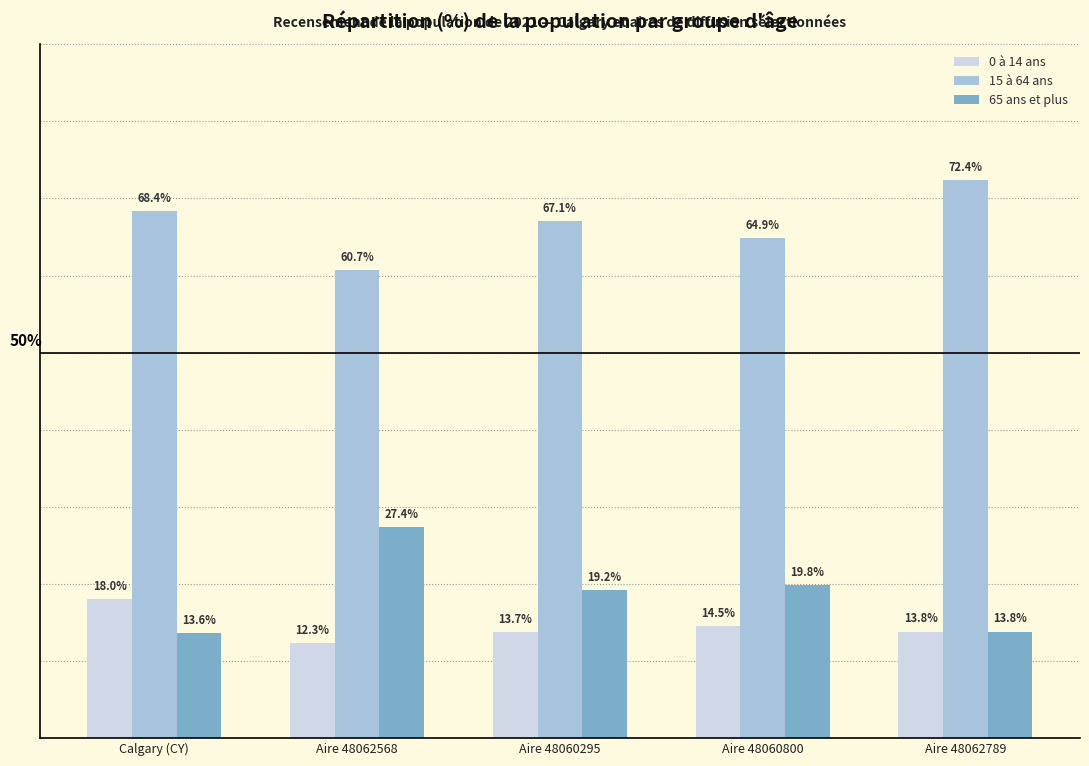

At which category does the chart reach its peak across all series?

Aire 48062789